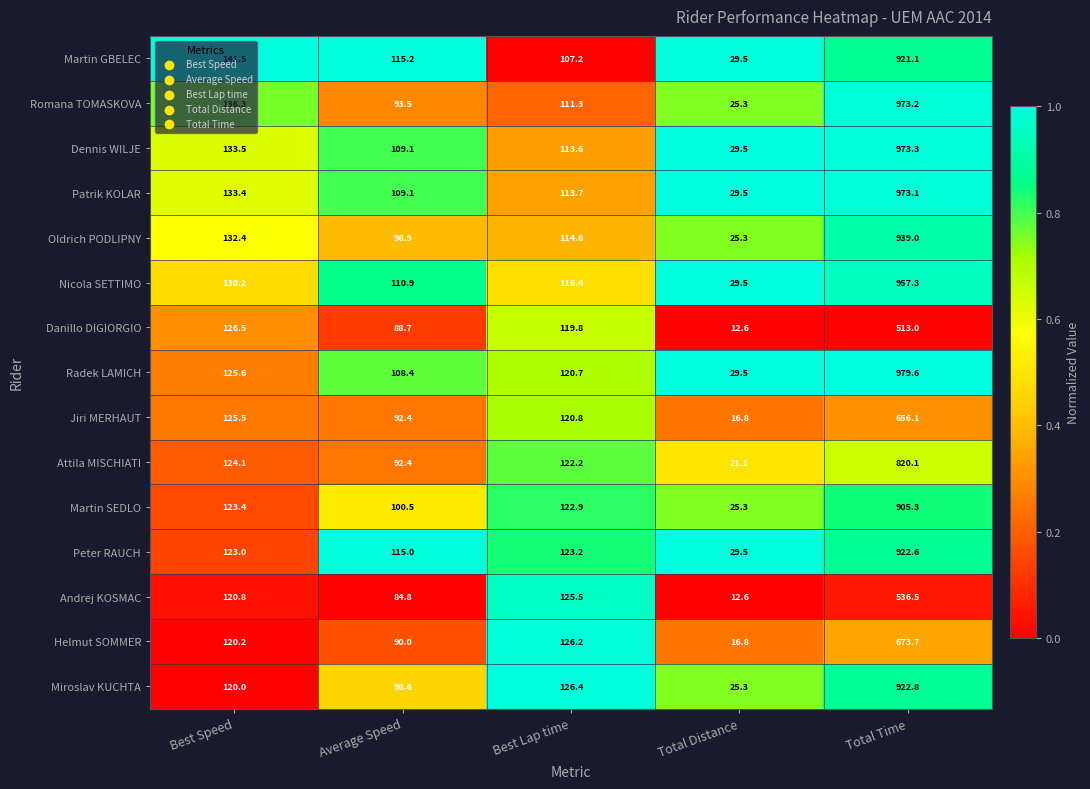

What is the difference between the second highest and second lowest values in the Dennis WILJE series?

24.4